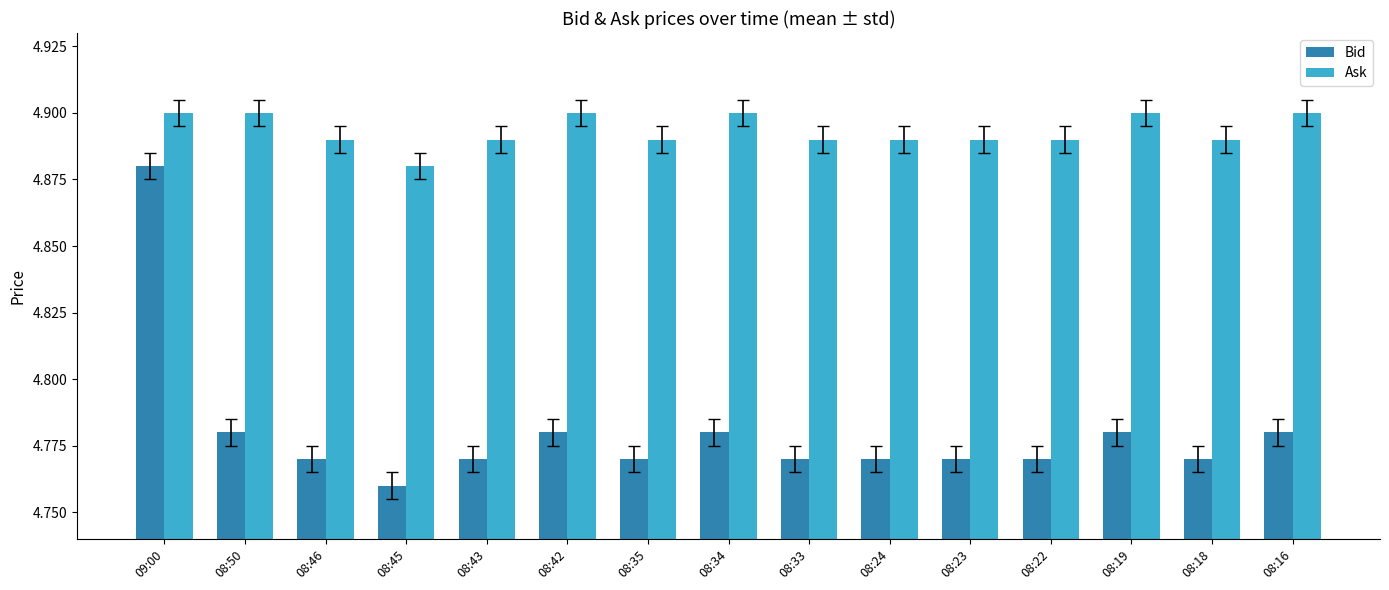

At which category is the sum across all series the highest?

09:00